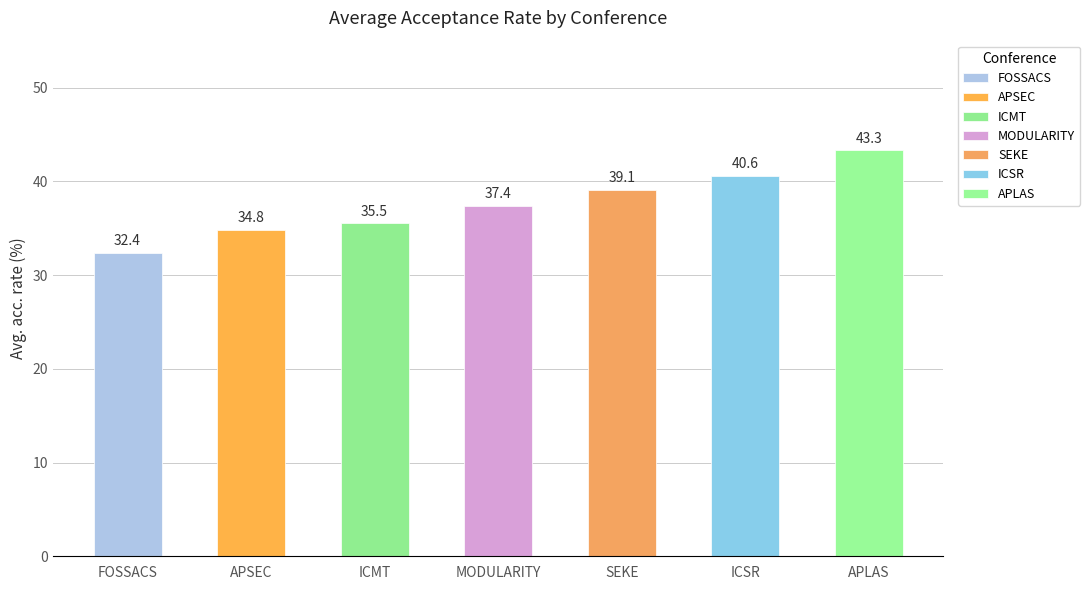

What is the difference between the second highest and minimum values?

8.2